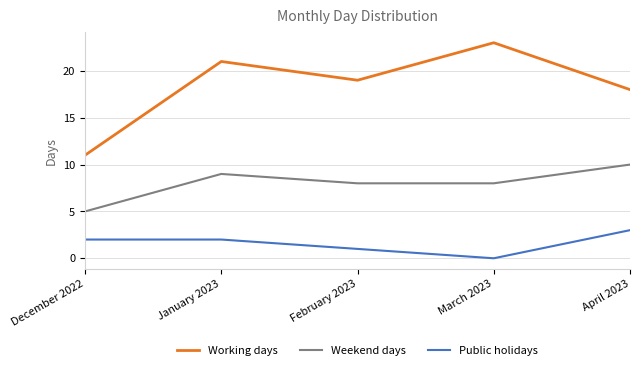

Reading right to left, what are all the values shown in this chart?

Working days: April 2023=18	March 2023=23	February 2023=19	January 2023=21	December 2022=11
Weekend days: April 2023=10	March 2023=8	February 2023=8	January 2023=9	December 2022=5
Public holidays: April 2023=3	March 2023=0	February 2023=1	January 2023=2	December 2022=2